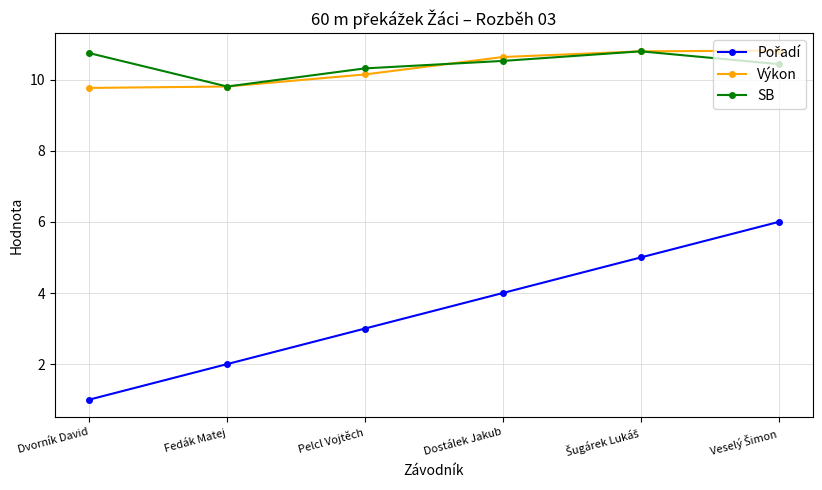

What is the label of the 3rd point from the right?

Dostálek Jakub